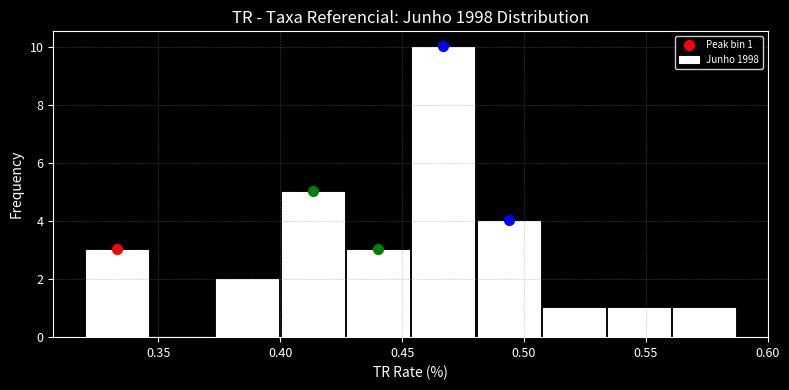

Over which range of the x-axis is the bar tallest?

0.455 to 0.480